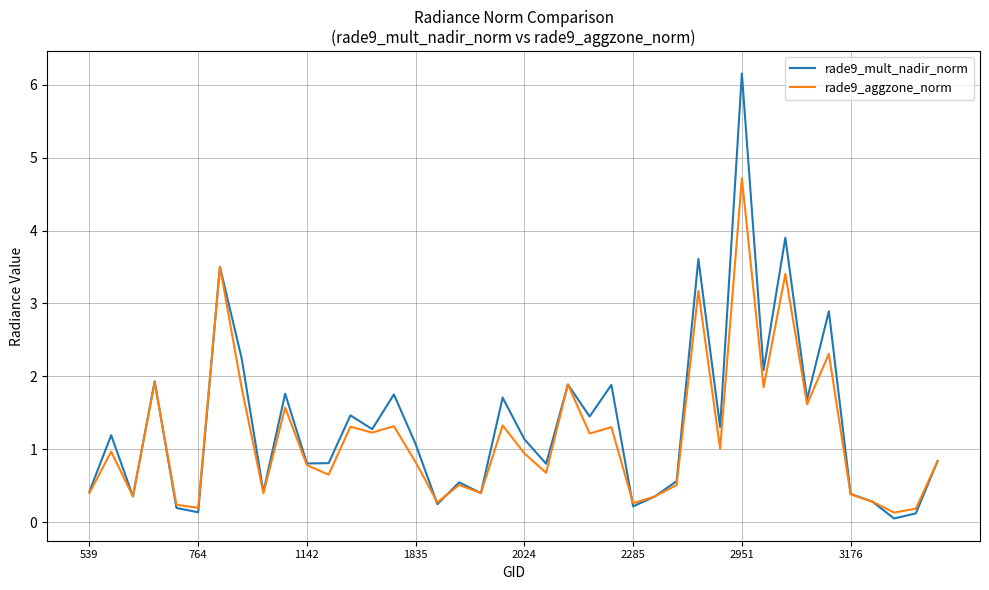

What is the minimum value for rade9_mult_nadir_norm?

0.1